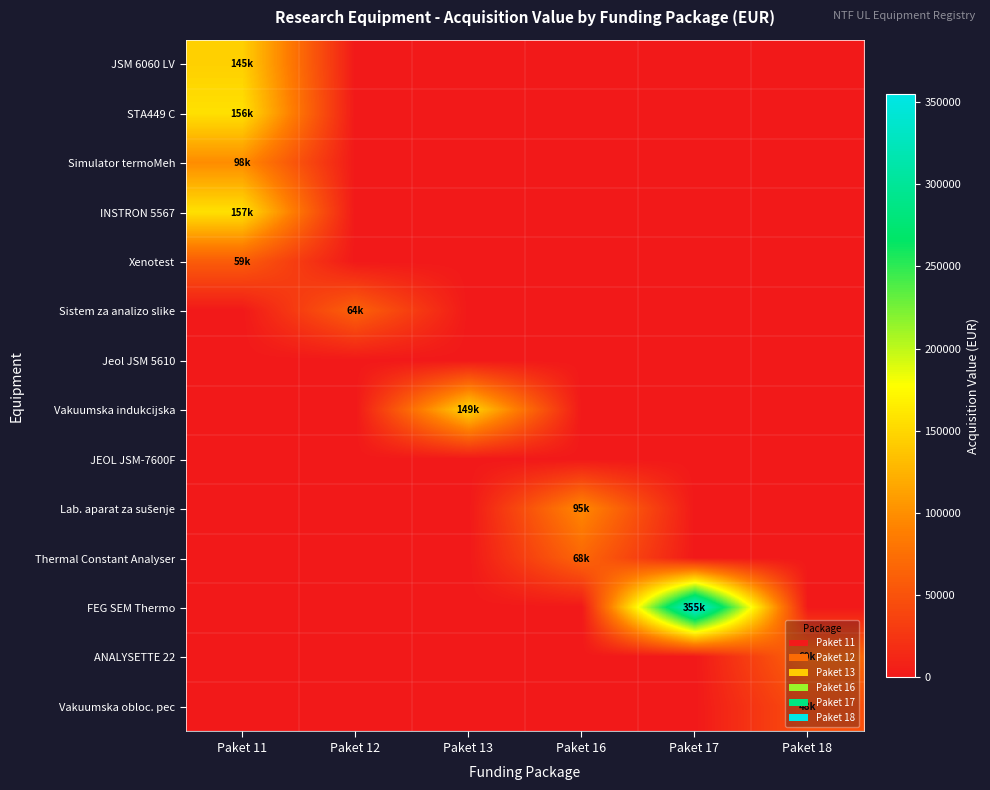

Which series has the largest range (max minus min)?

FEG SEM Thermo